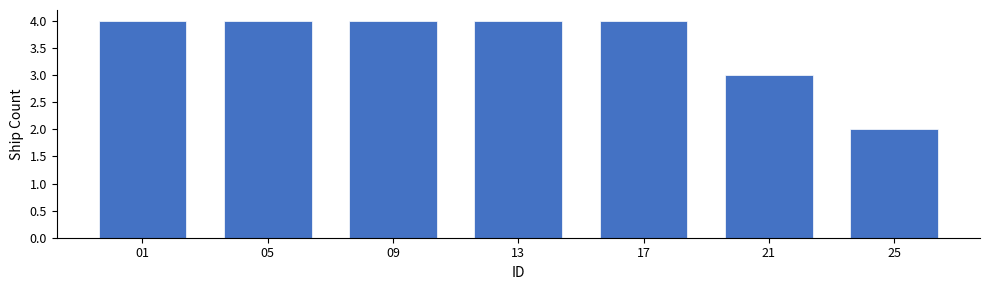

Reading left to right, what are all the values shown in this chart?

01=4	05=4	09=4	13=4	17=4	21=3	25=2